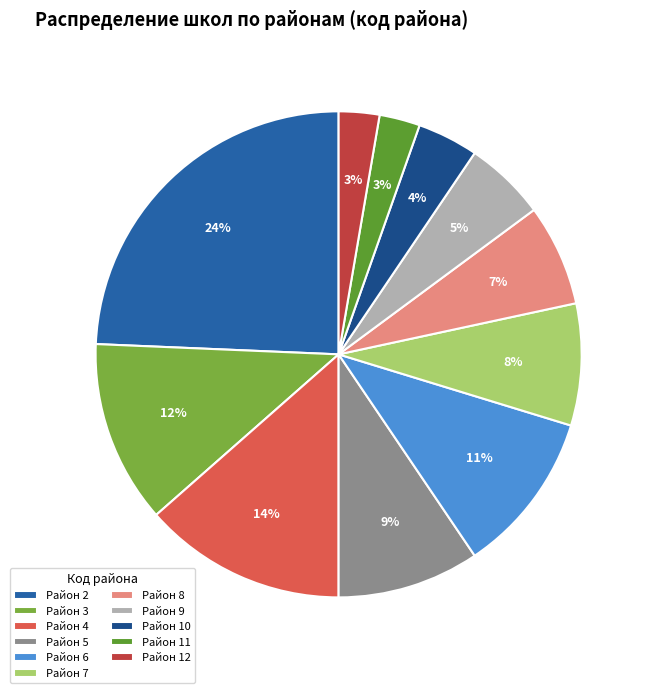

Does any single category account for the majority?

No